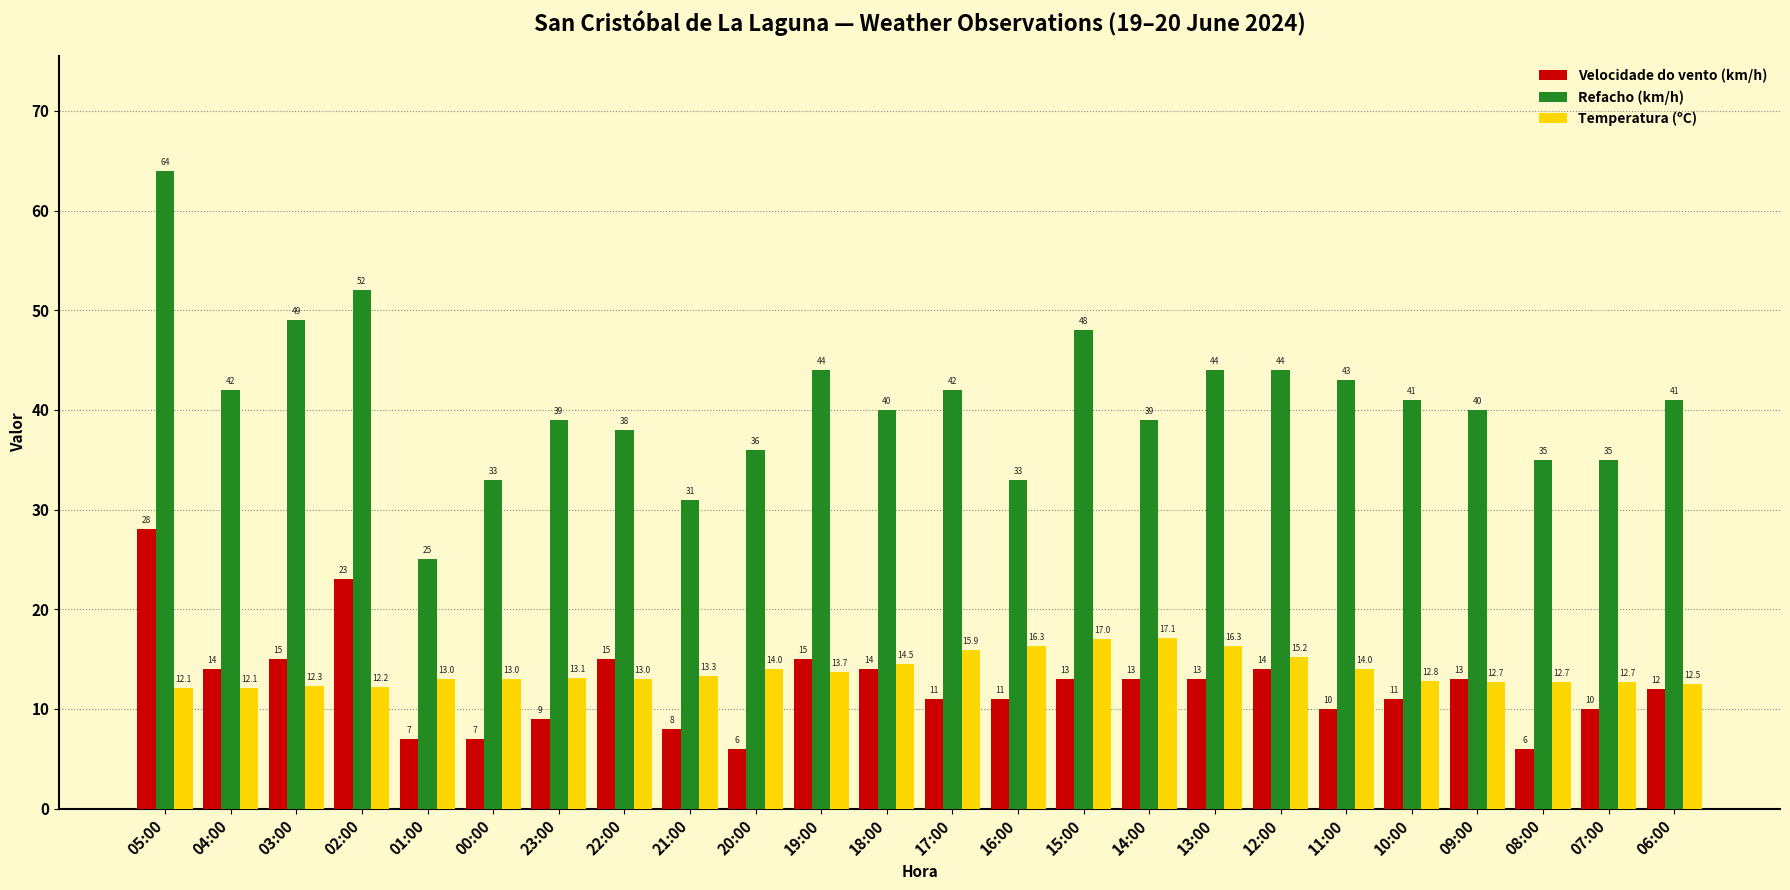

Where does the Velocidade do vento (km/h) series first go above 13?

05:00